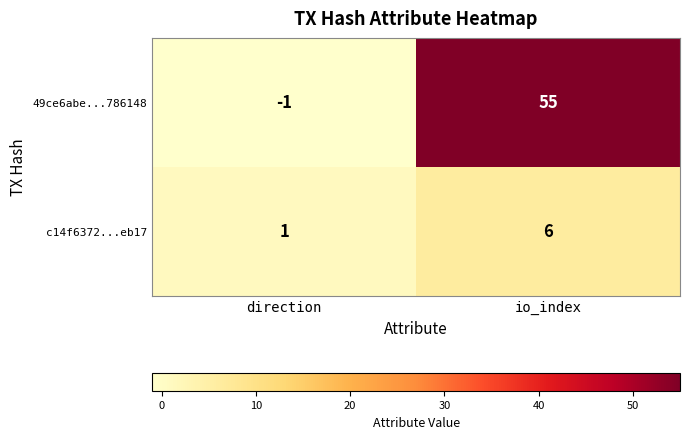

What is the total value across all series at io_index?

61